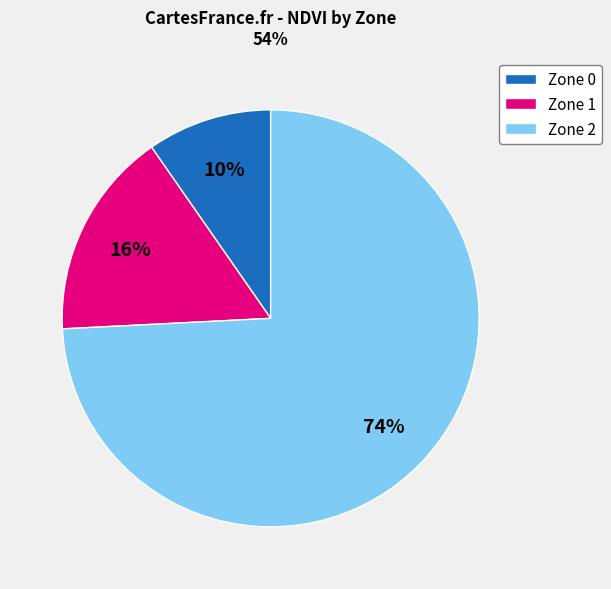

Rank the categories by value from highest to lowest.

Zone 2, Zone 1, Zone 0